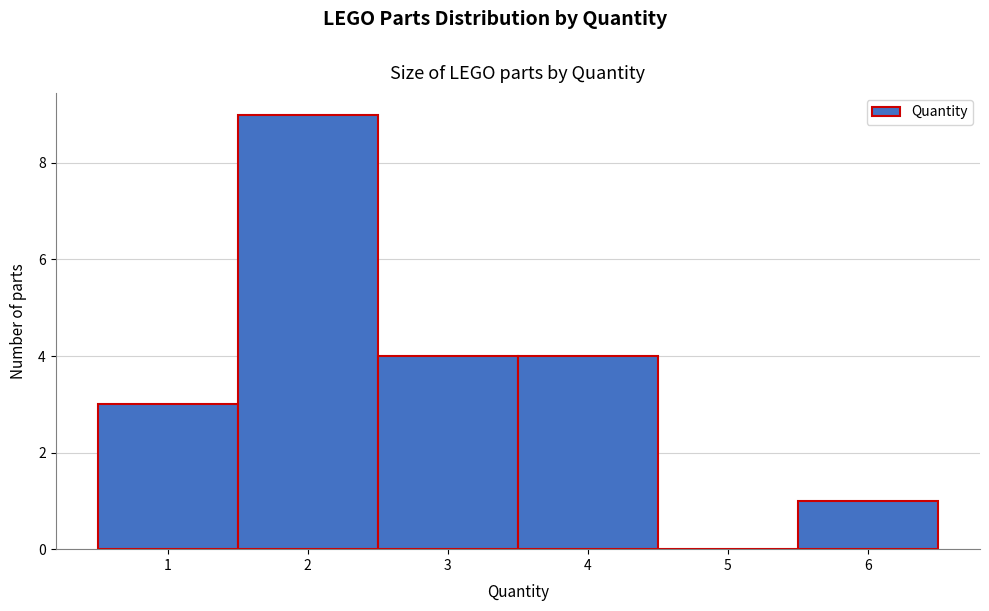

Reading left to right, list every bar in this chart as the range it spans on the x-axis followed by its height. The values are not printed on the chart, so give them approximately, as read against the axis.

0.5 to 1.5: 3
1.5 to 2.5: 9
2.5 to 3.5: 4
3.5 to 4.5: 4
4.5 to 5.5: 0
5.5 to 6.5: 1